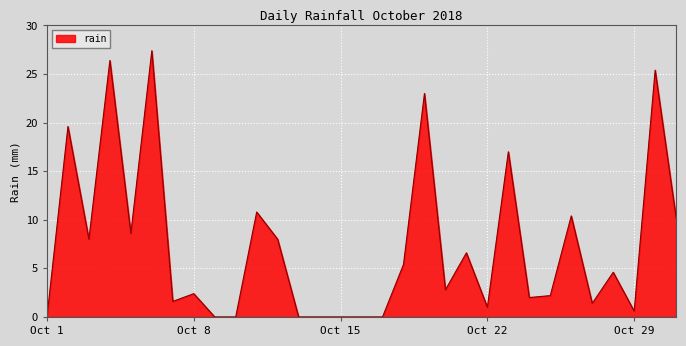

What is the average value?

7.3